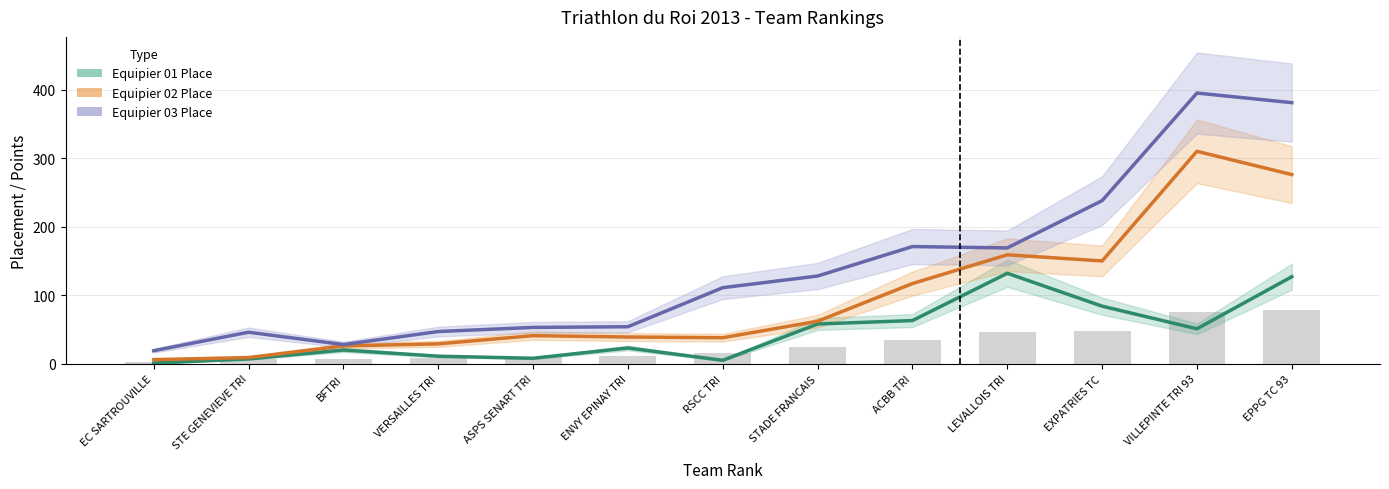

Which series has the widest spread of values?

Equipier 03 Place